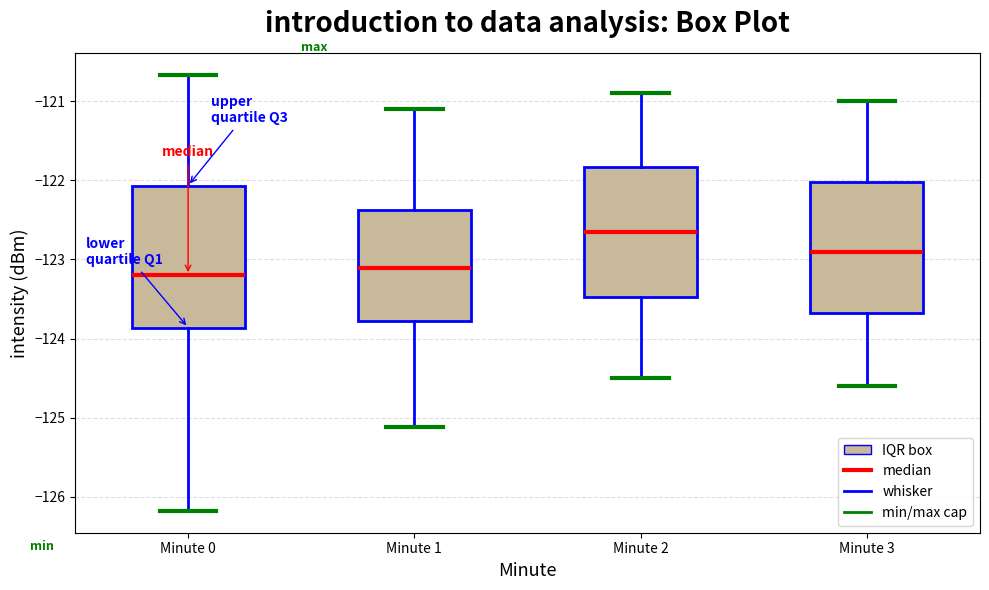

Reading left to right, transcribe this box plot: for each box, give where its median line is, the range the box spans, and where its two whiskers end, as read against the y-axis. The values are not printed on the chart, so give them approximately, as read against the axis.

Minute 0: median -123.2, box -123.9 to -122.1, whiskers -126.2 to -120.7
Minute 1: median -123.1, box -123.8 to -122.4, whiskers -125.1 to -121.1
Minute 2: median -122.6, box -123.5 to -121.8, whiskers -124.5 to -120.9
Minute 3: median -122.9, box -123.7 to -122.0, whiskers -124.6 to -121.0